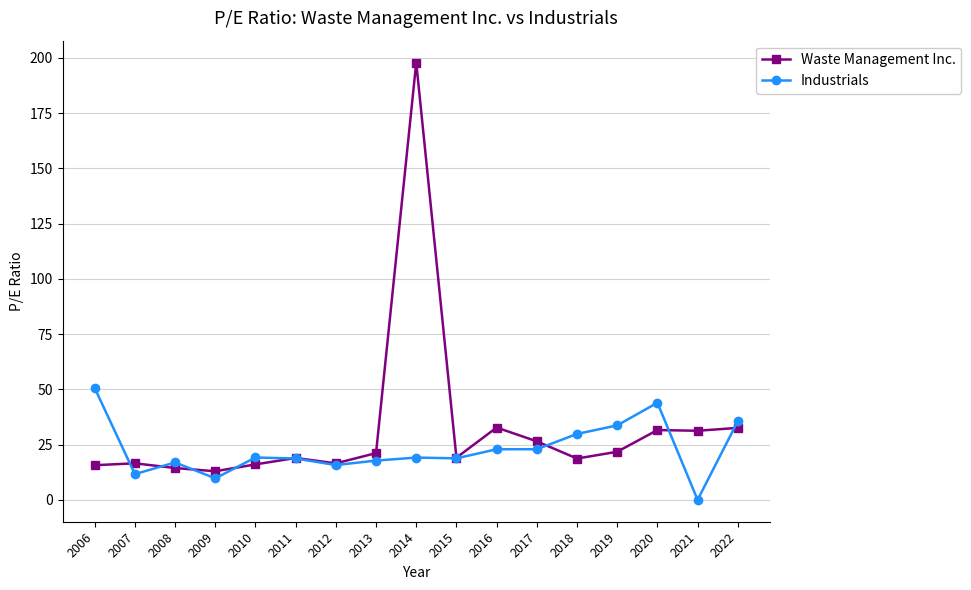

True or false: Waste Management Inc. has a value of 21.8 at 2019.

True